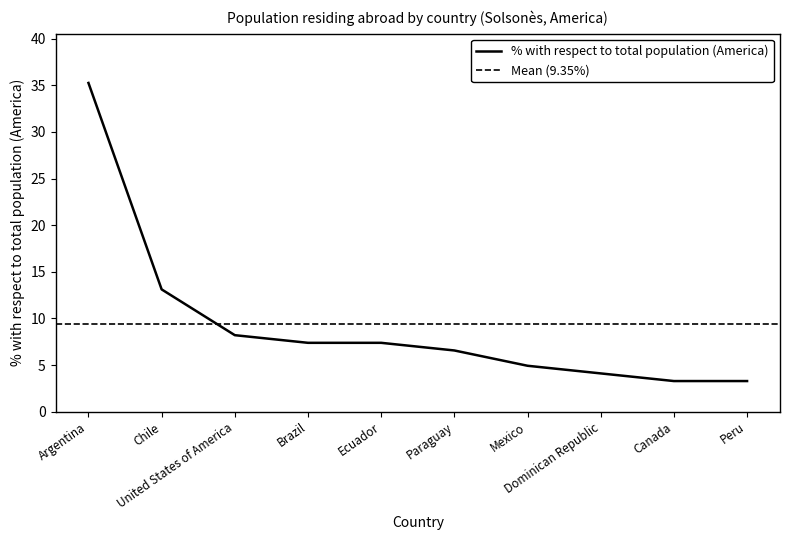

What is the greatest value displayed?

35.2